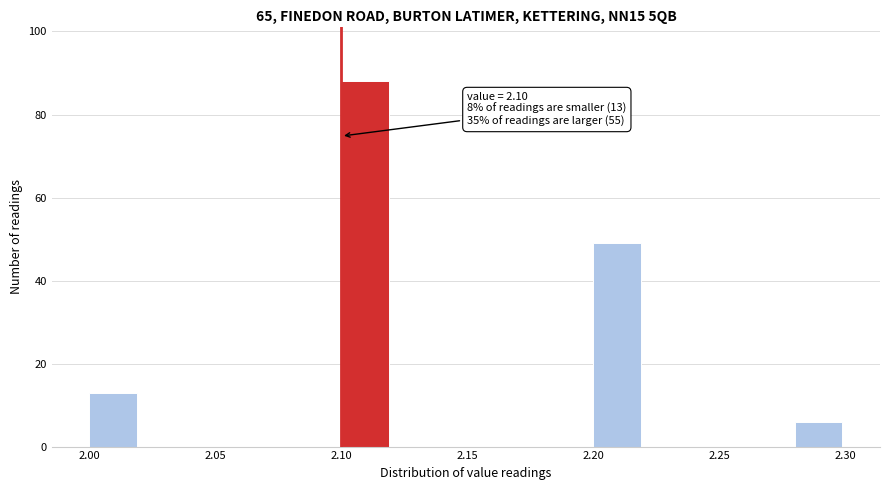

Which range on the x-axis has the tallest bar?

2.10 to 2.12